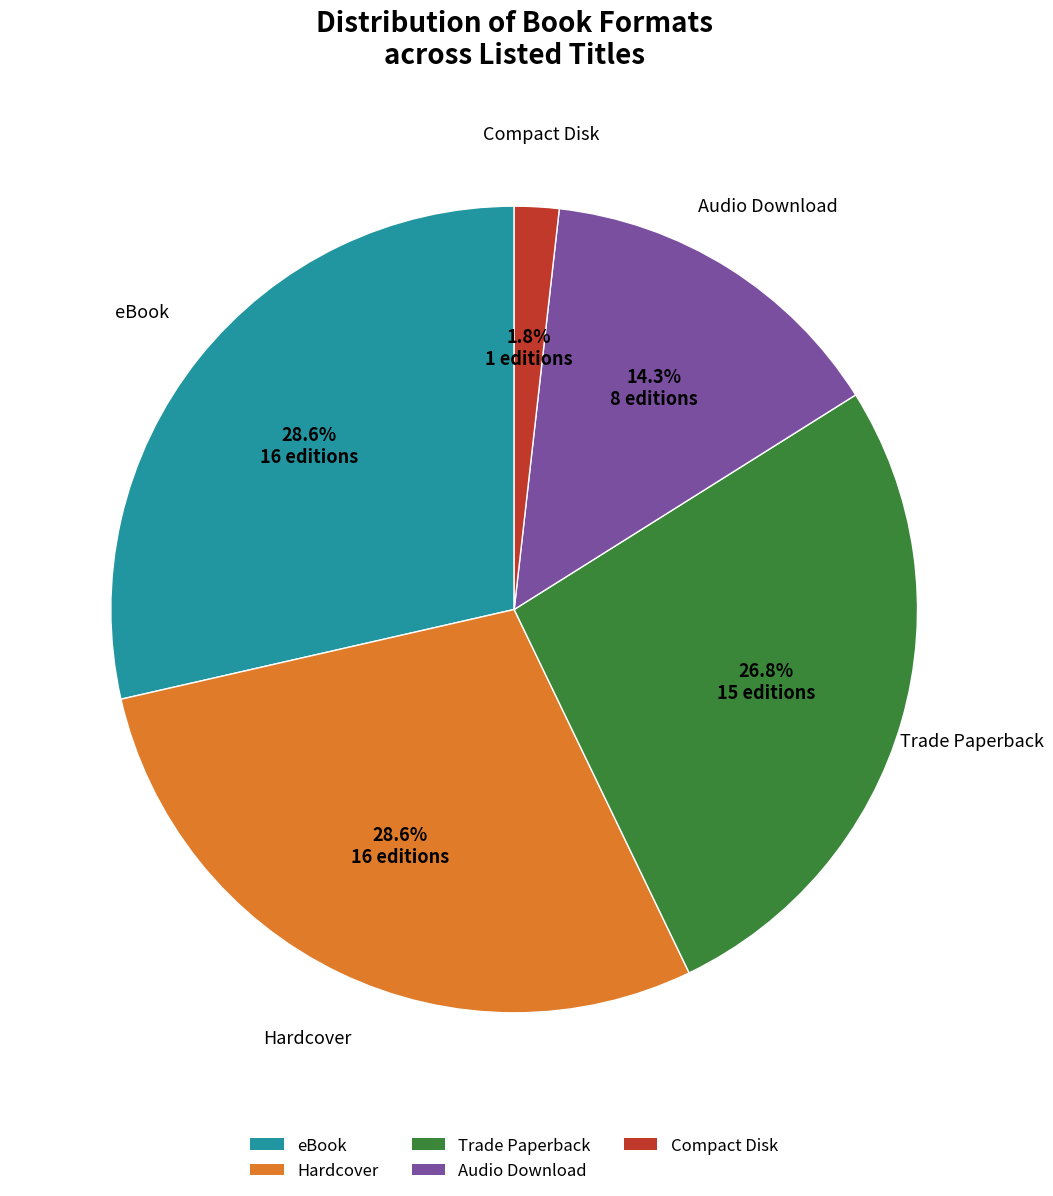

To the nearest percent, what percentage of the pie is Audio Download?

14%